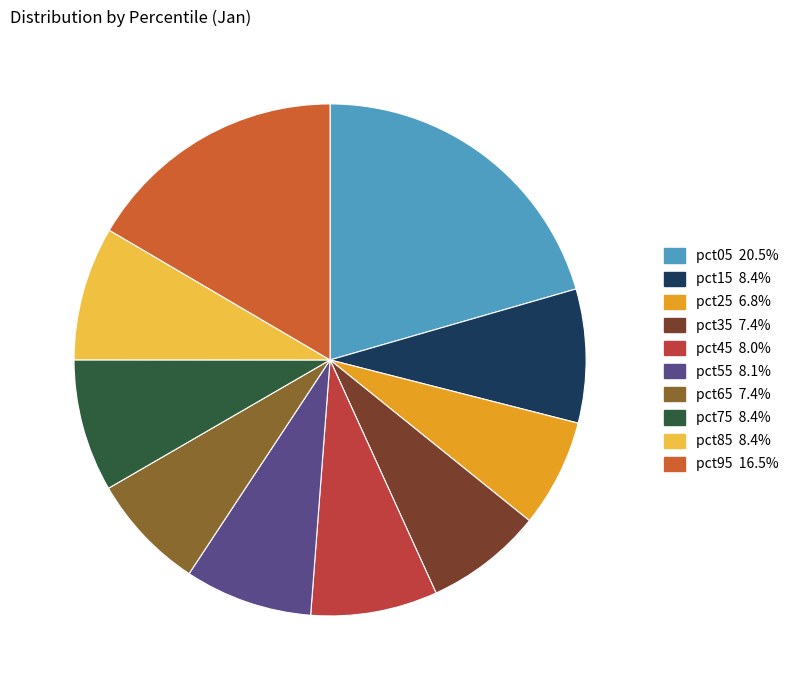

Does pct55 account for over 50% of the chart?

No